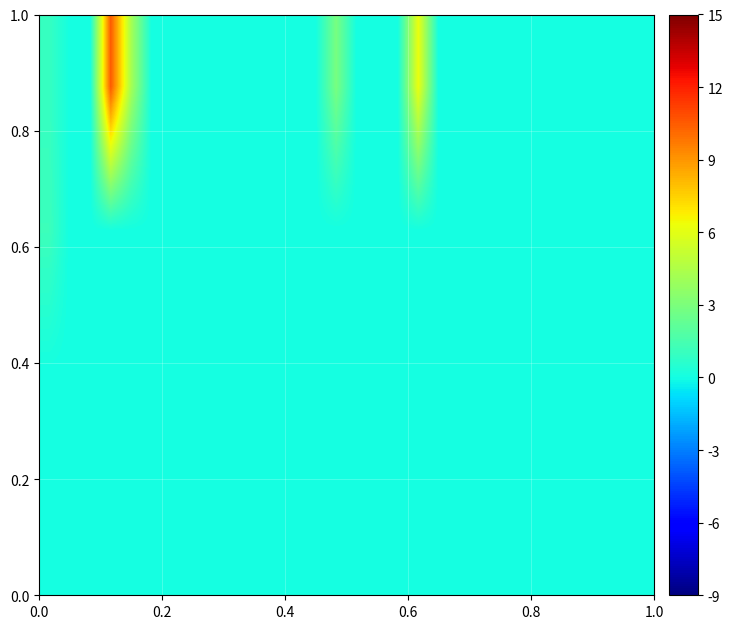

What is the greatest value displayed?

10.5